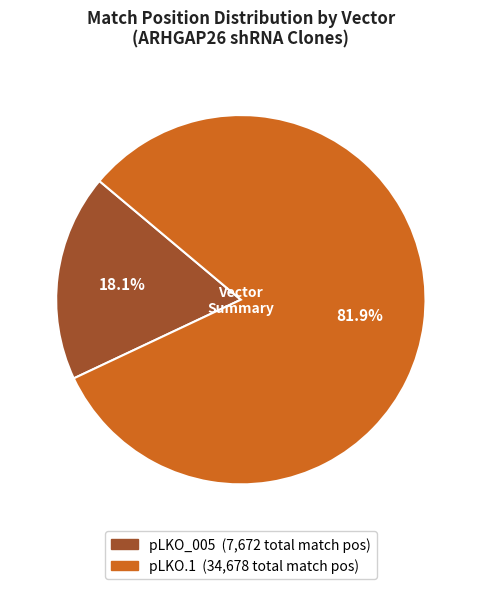

Is there a majority slice in this chart?

Yes